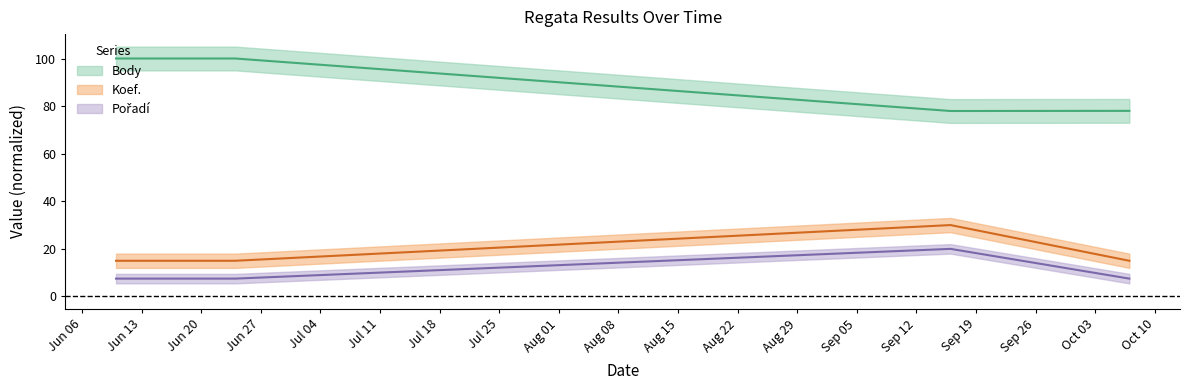

What is the label of the 2nd point from the right?

2023-09-16